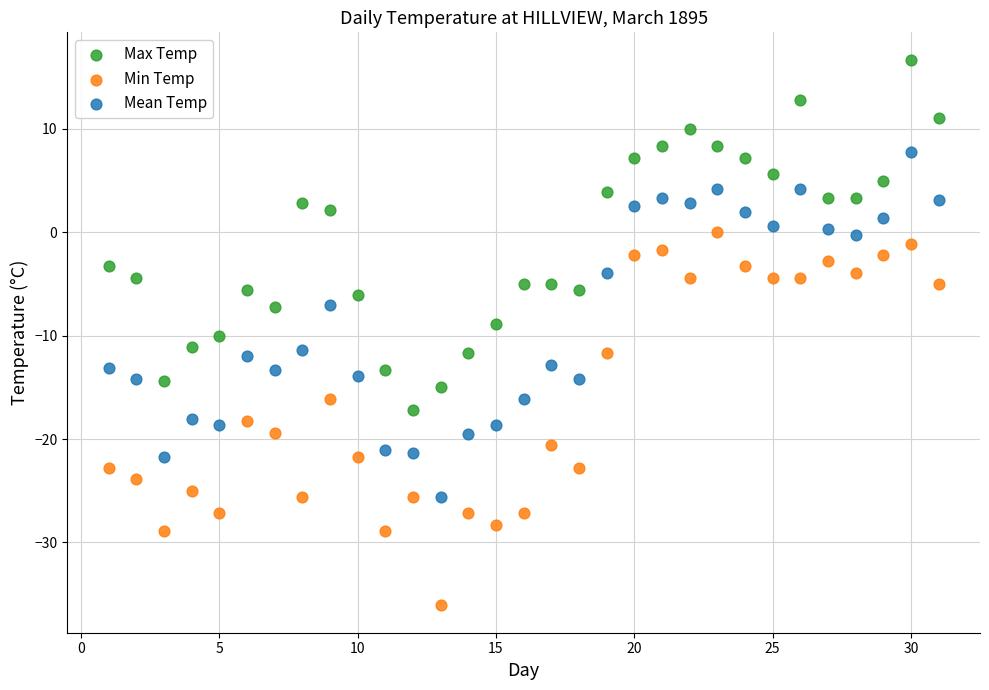

Which series contains the lowest Y value?

Min Temp